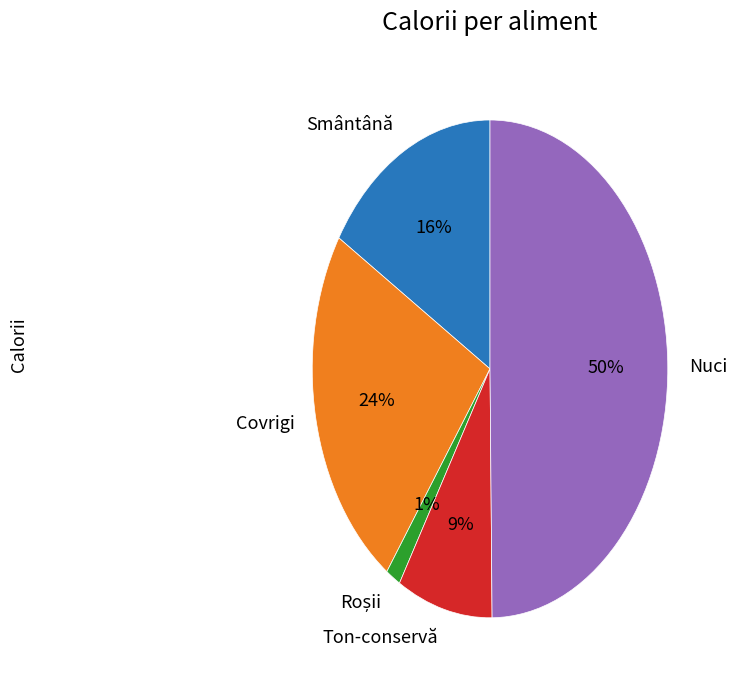

How many slices are in this pie chart?

5